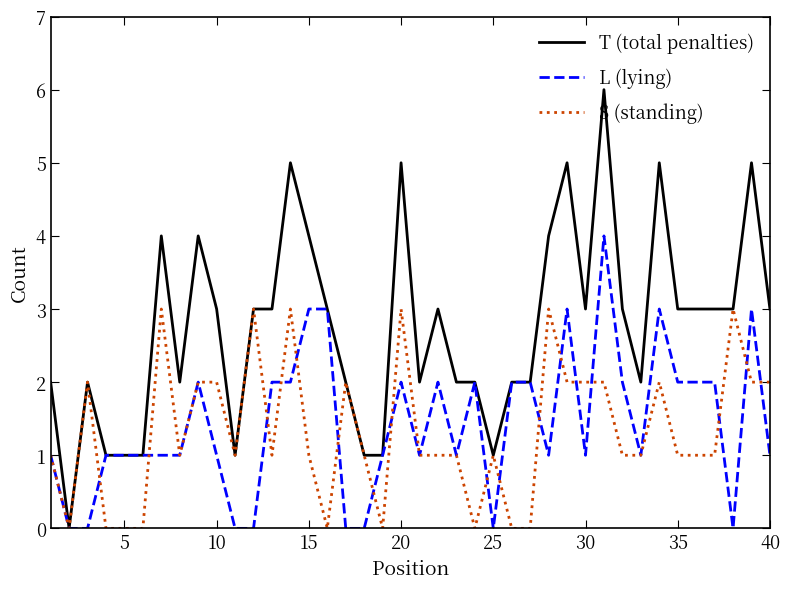

What is the maximum value for L (lying)?

4